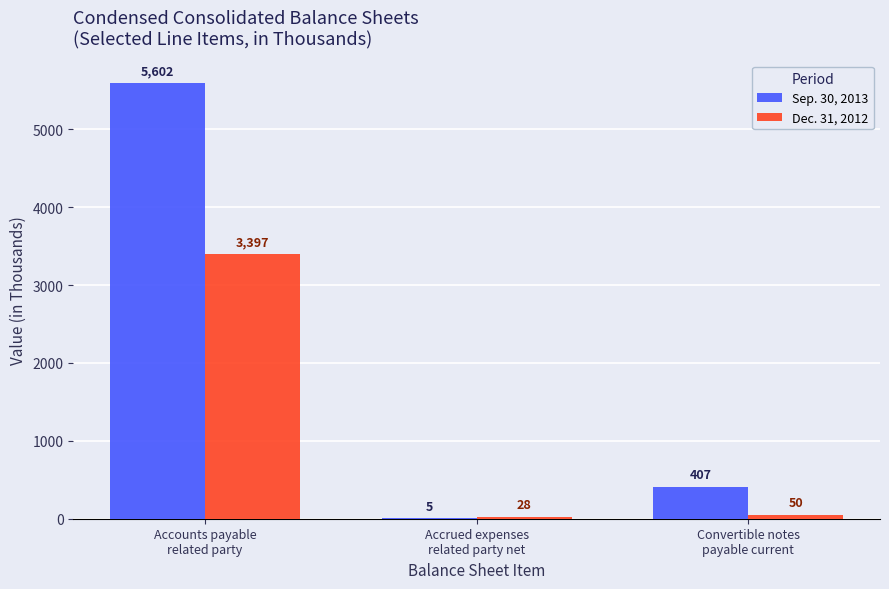

Which series has the largest total across all categories?

Sep. 30, 2013